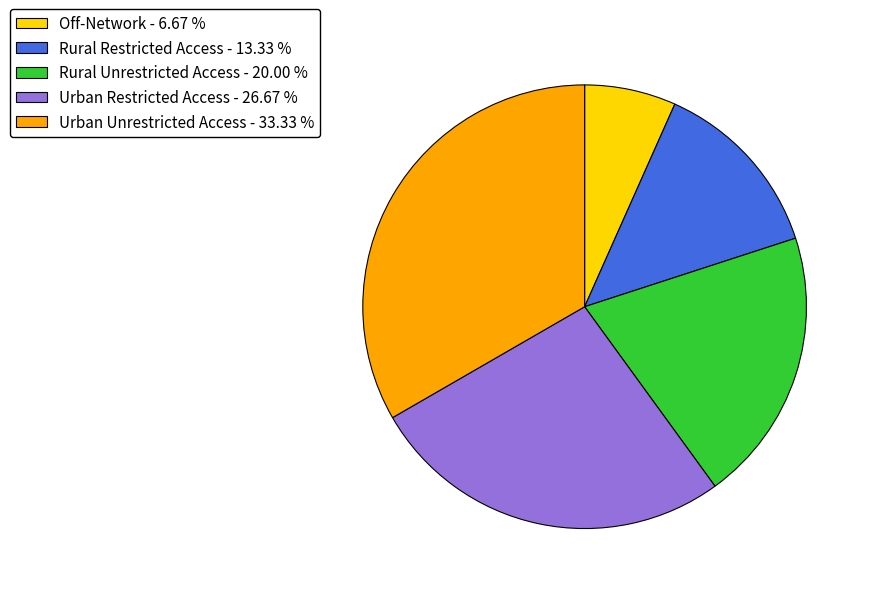

What is the ratio of the value at Urban Unrestricted Access - 33.33 % to the value at Off-Network - 6.67 %?

5.0